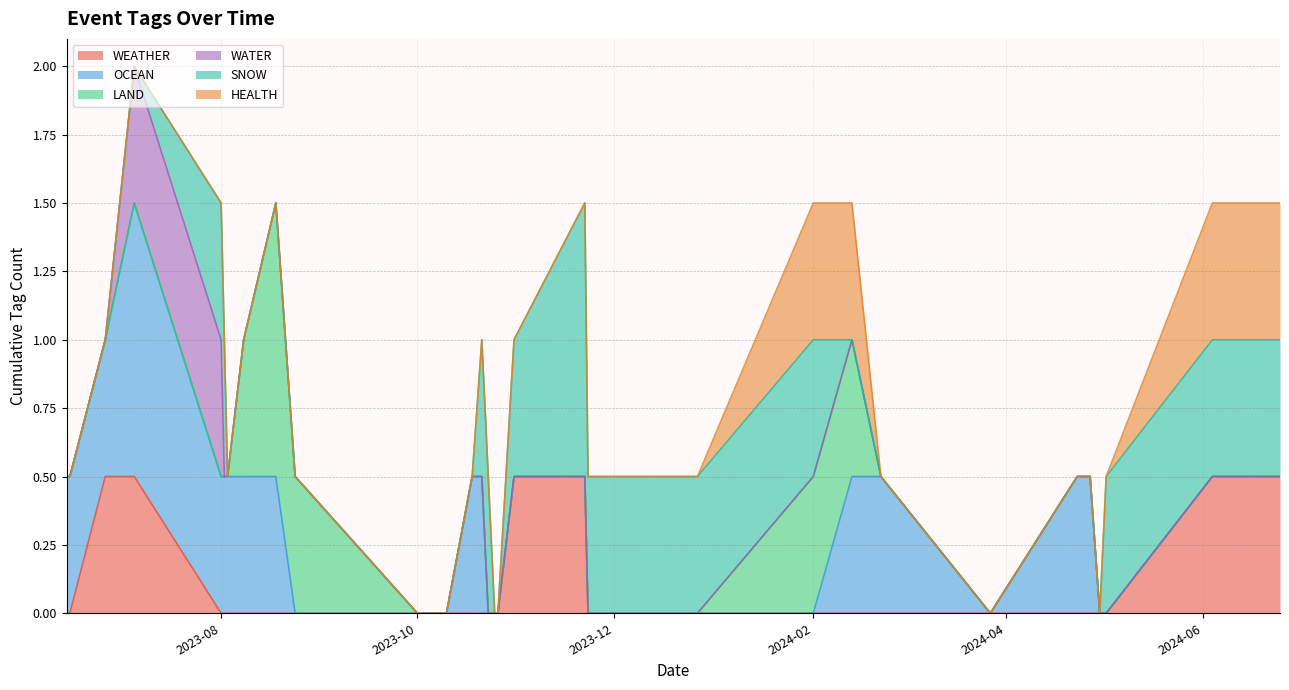

Between 2024-04-30 and 2024-02-01, which is larger?

2024-04-30